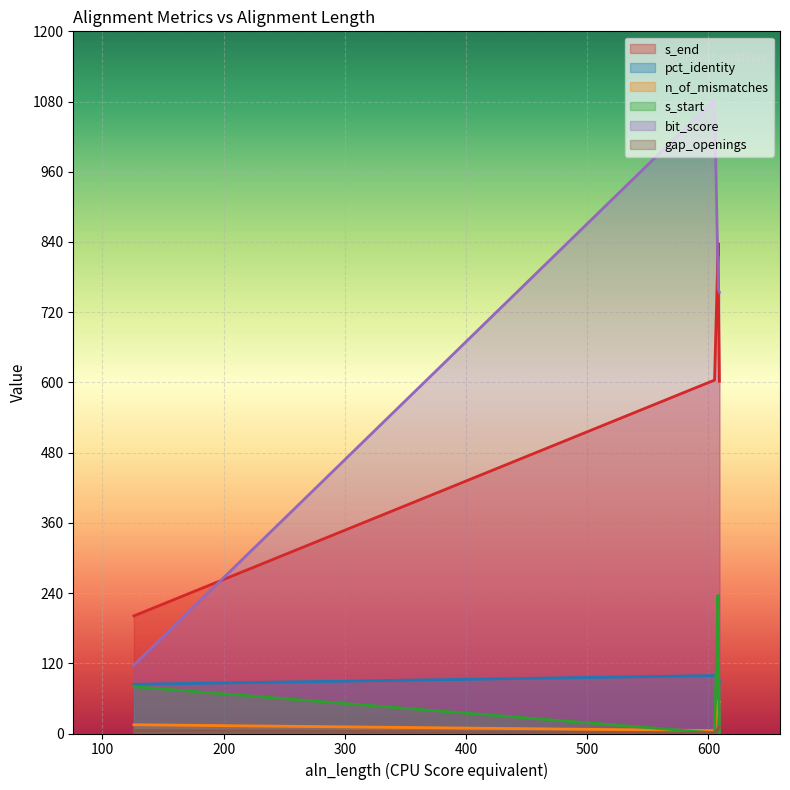

At how many categories does at least one series exceed 43?

7